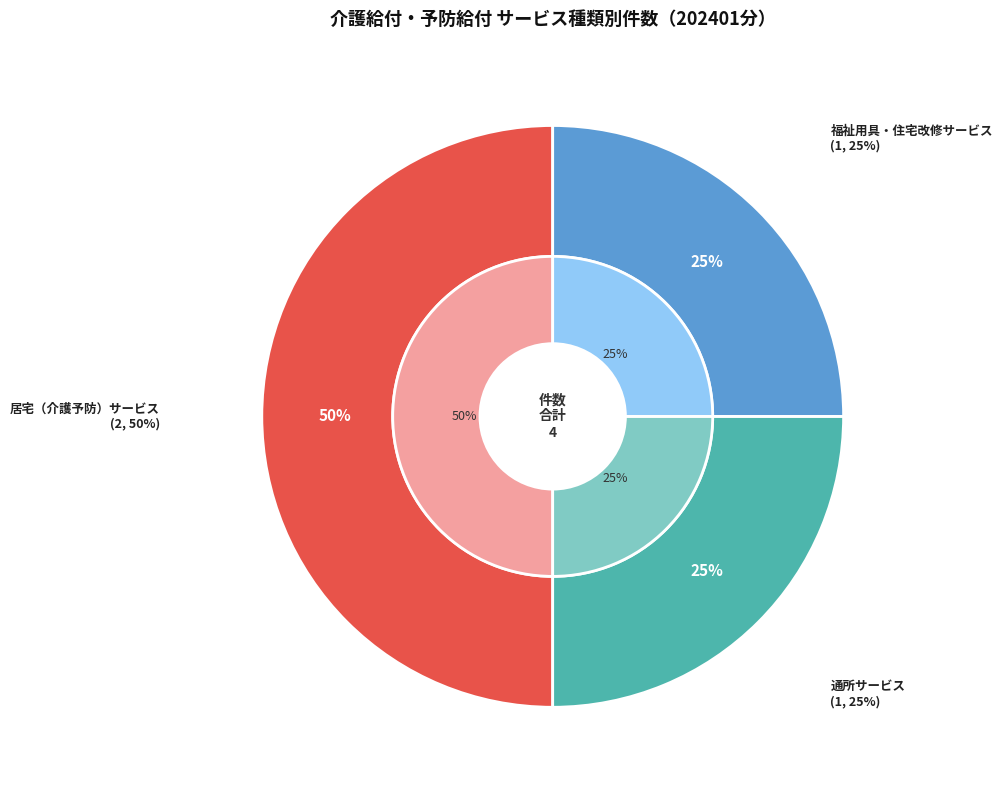

Count the number of slices in the pie.

7